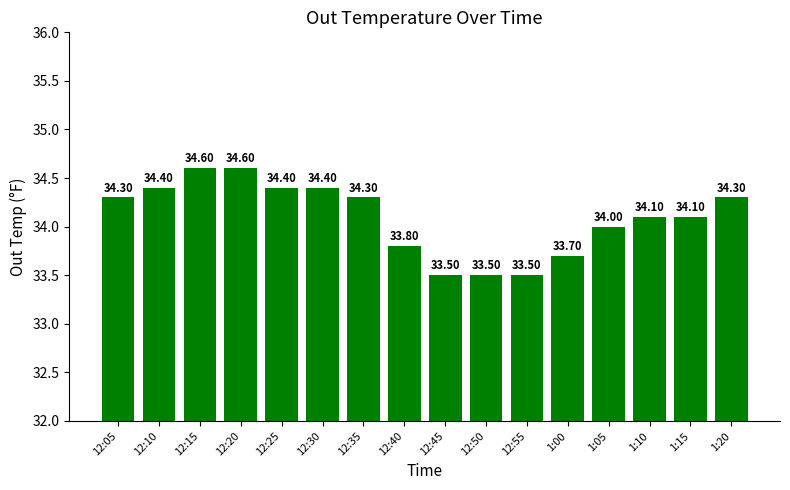

Does the chart contain any negative values?

No